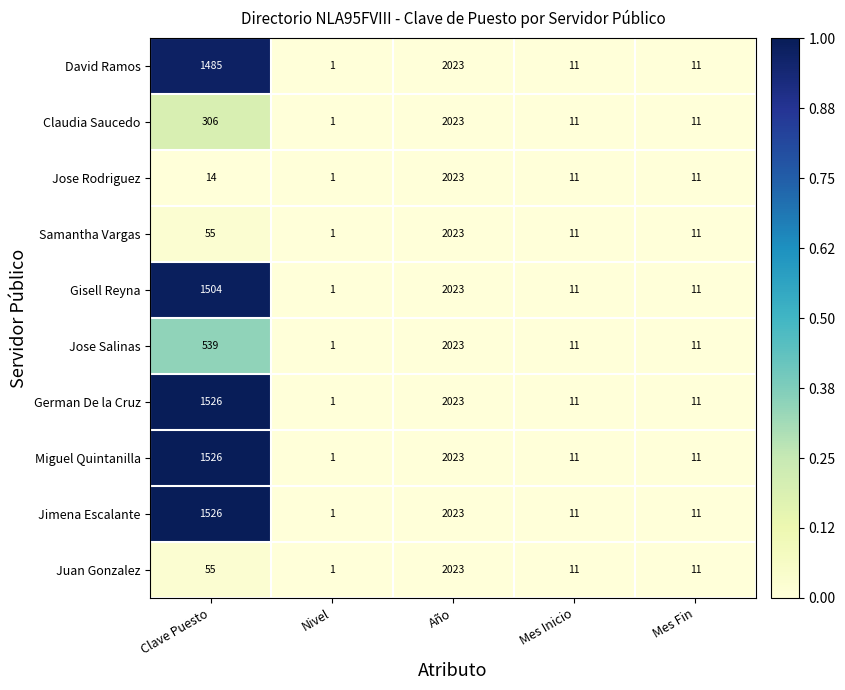

What is the maximum value shown in the chart?

2023